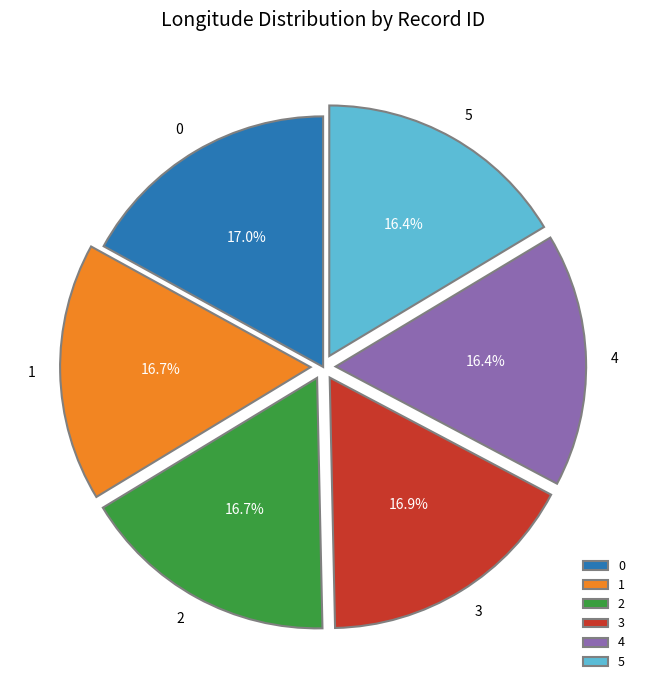

The 0 slice represents 32% of the pie. True or false?

False